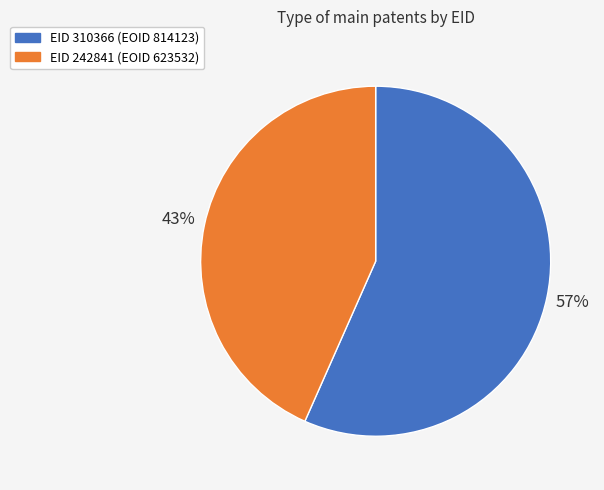

To the nearest percent, what is the average slice percentage?

50%